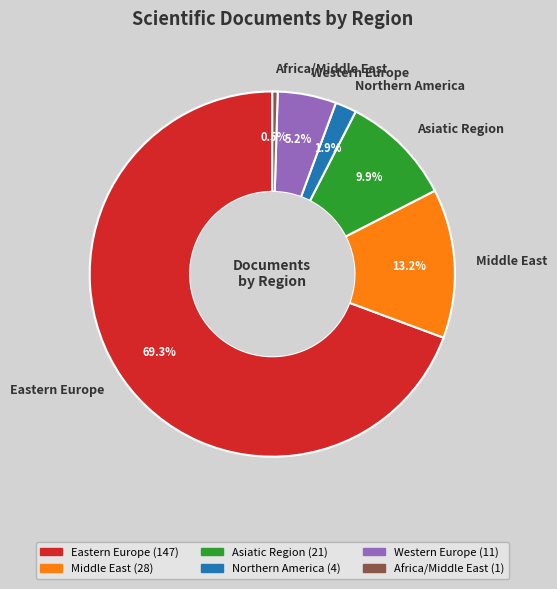

True or false: Western Europe accounts for 5% of the total.

True